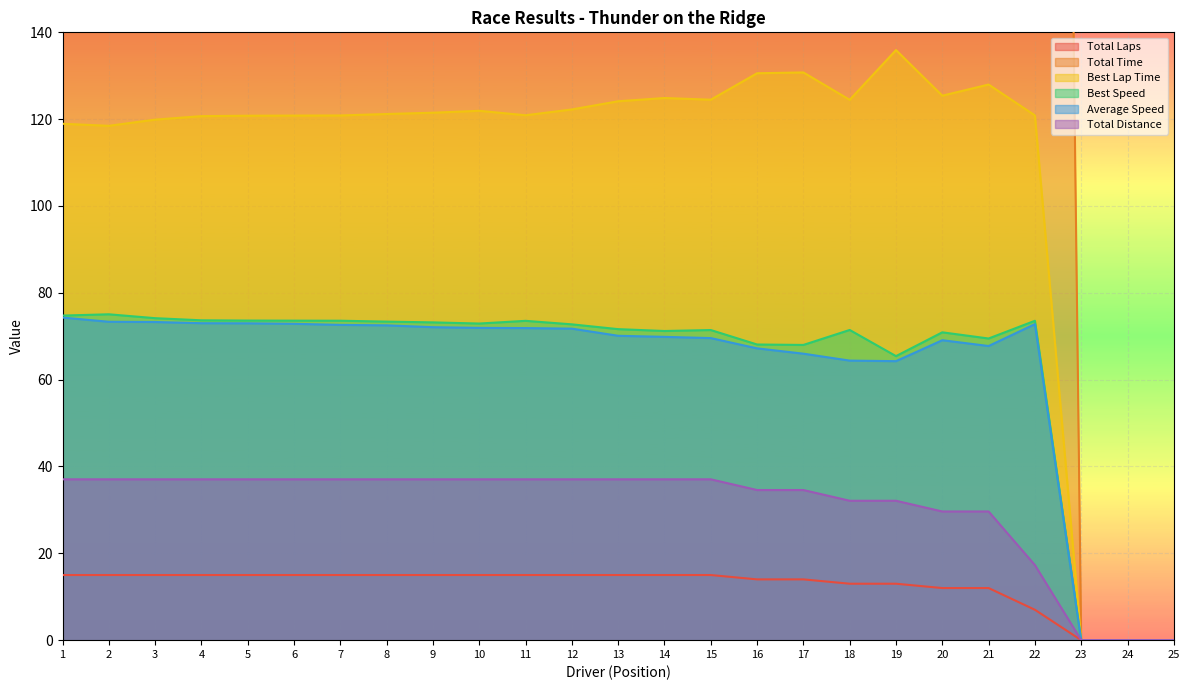

How many data points does each series have?

25